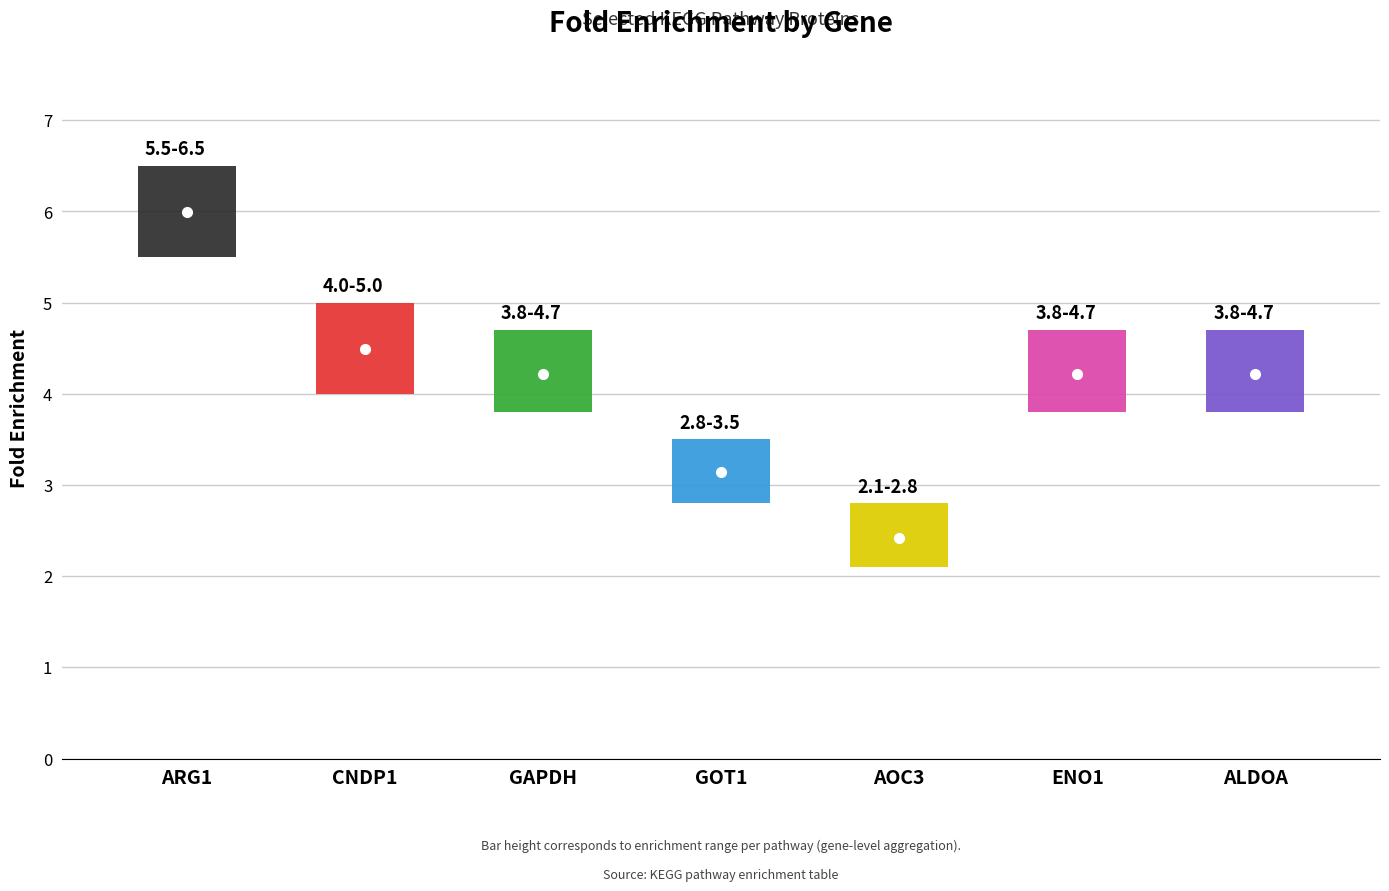

How many categories are shown in the chart?

7